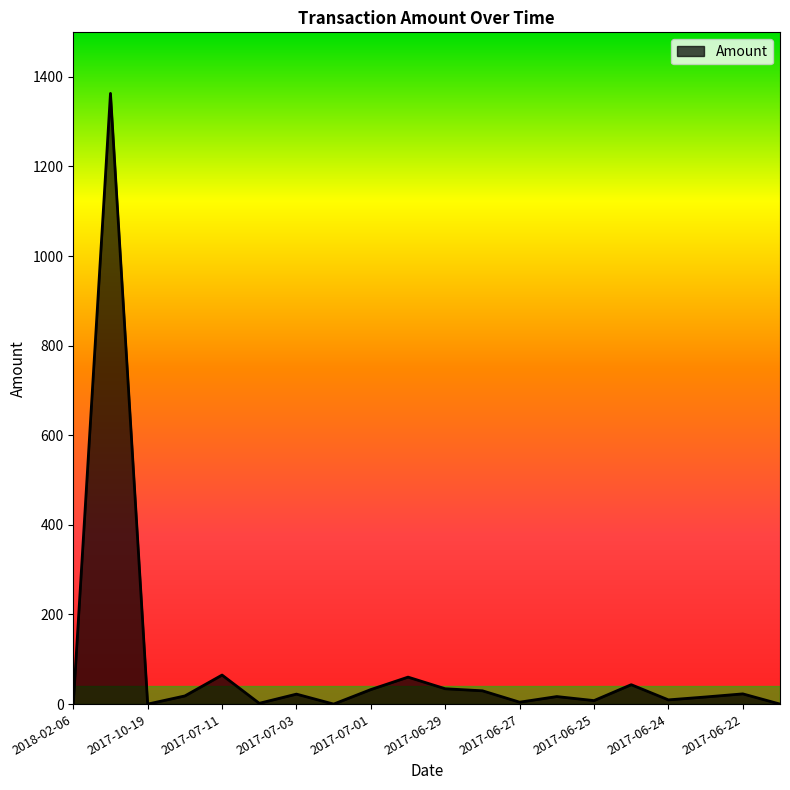

What is the difference between the maximum and minimum values?

1363.0